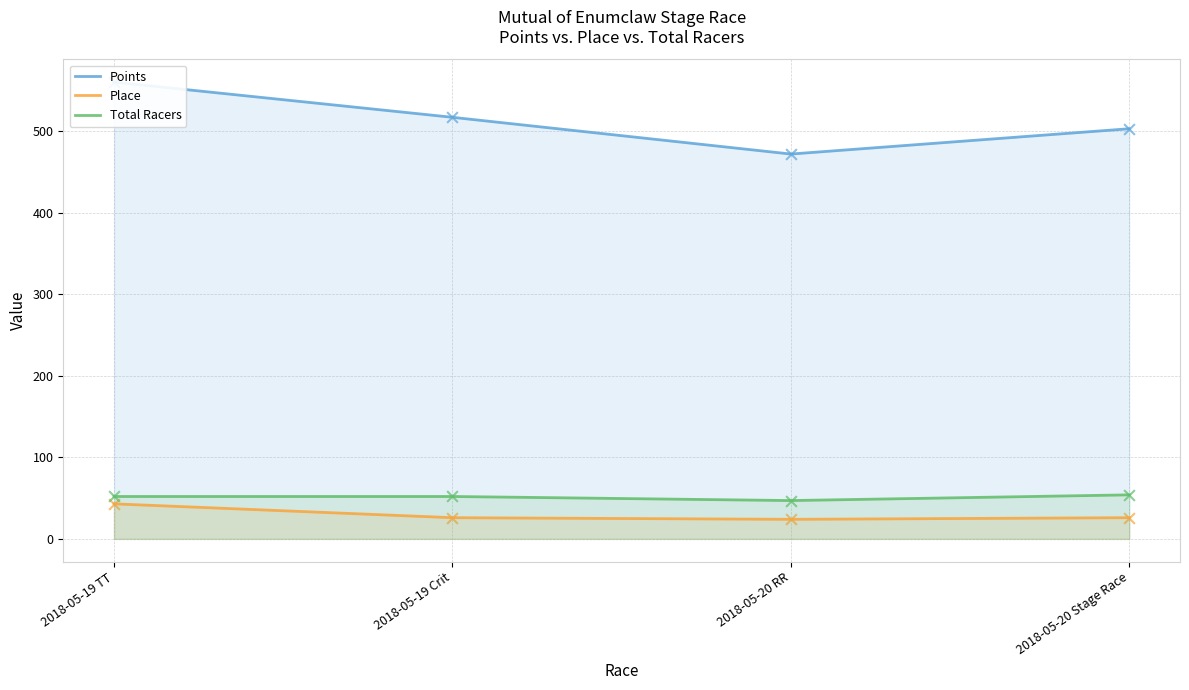

Which series reaches the minimum Y coordinate?

Place